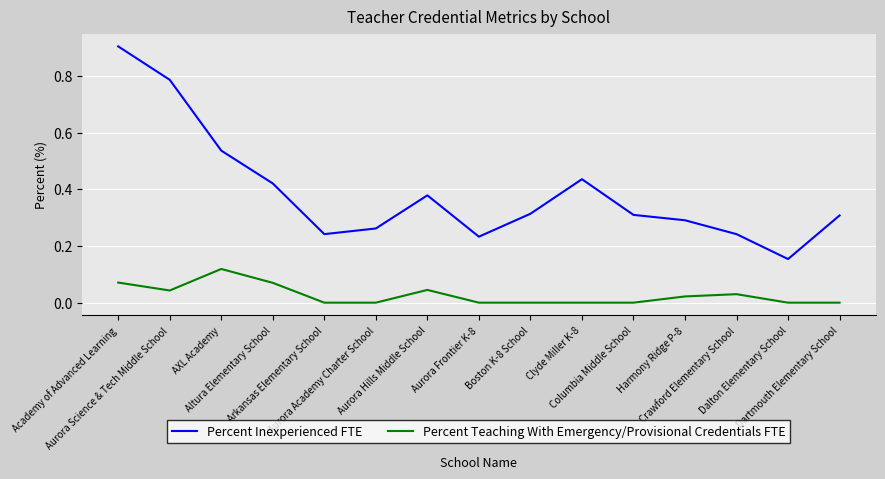

How many lines are shown in the chart?

2